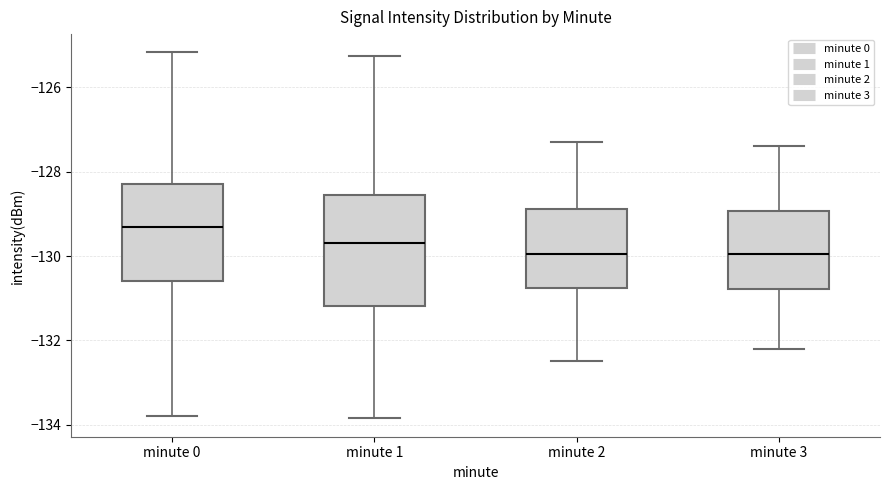

Which box has the highest median line?

minute 0